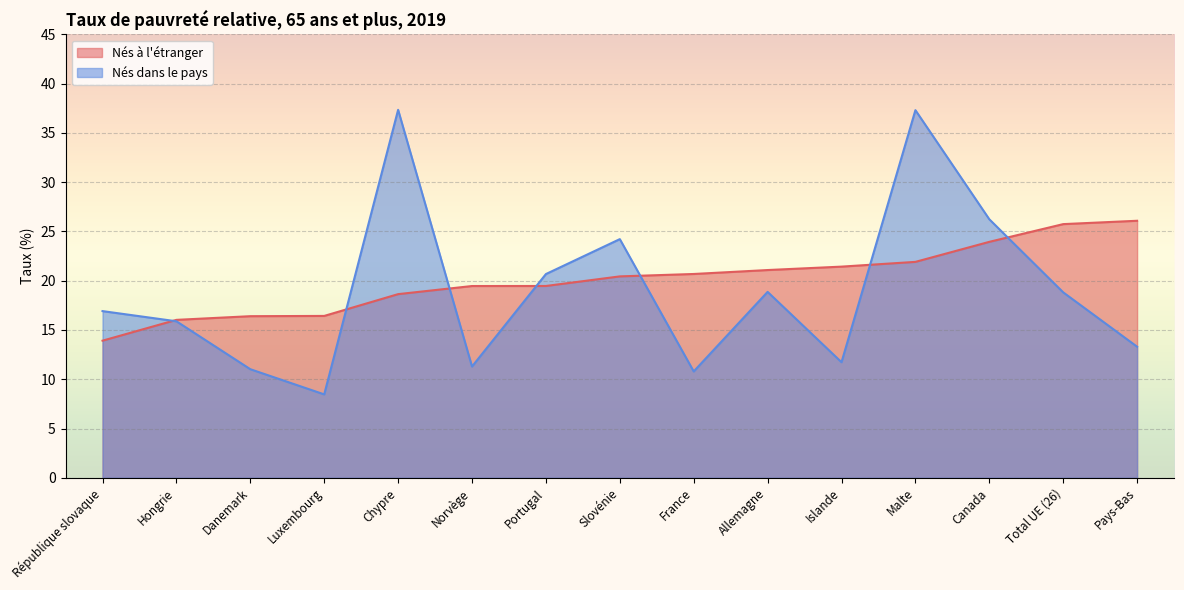

The value of Nés à l'étranger at Luxembourg is 6.4. True or false?

False